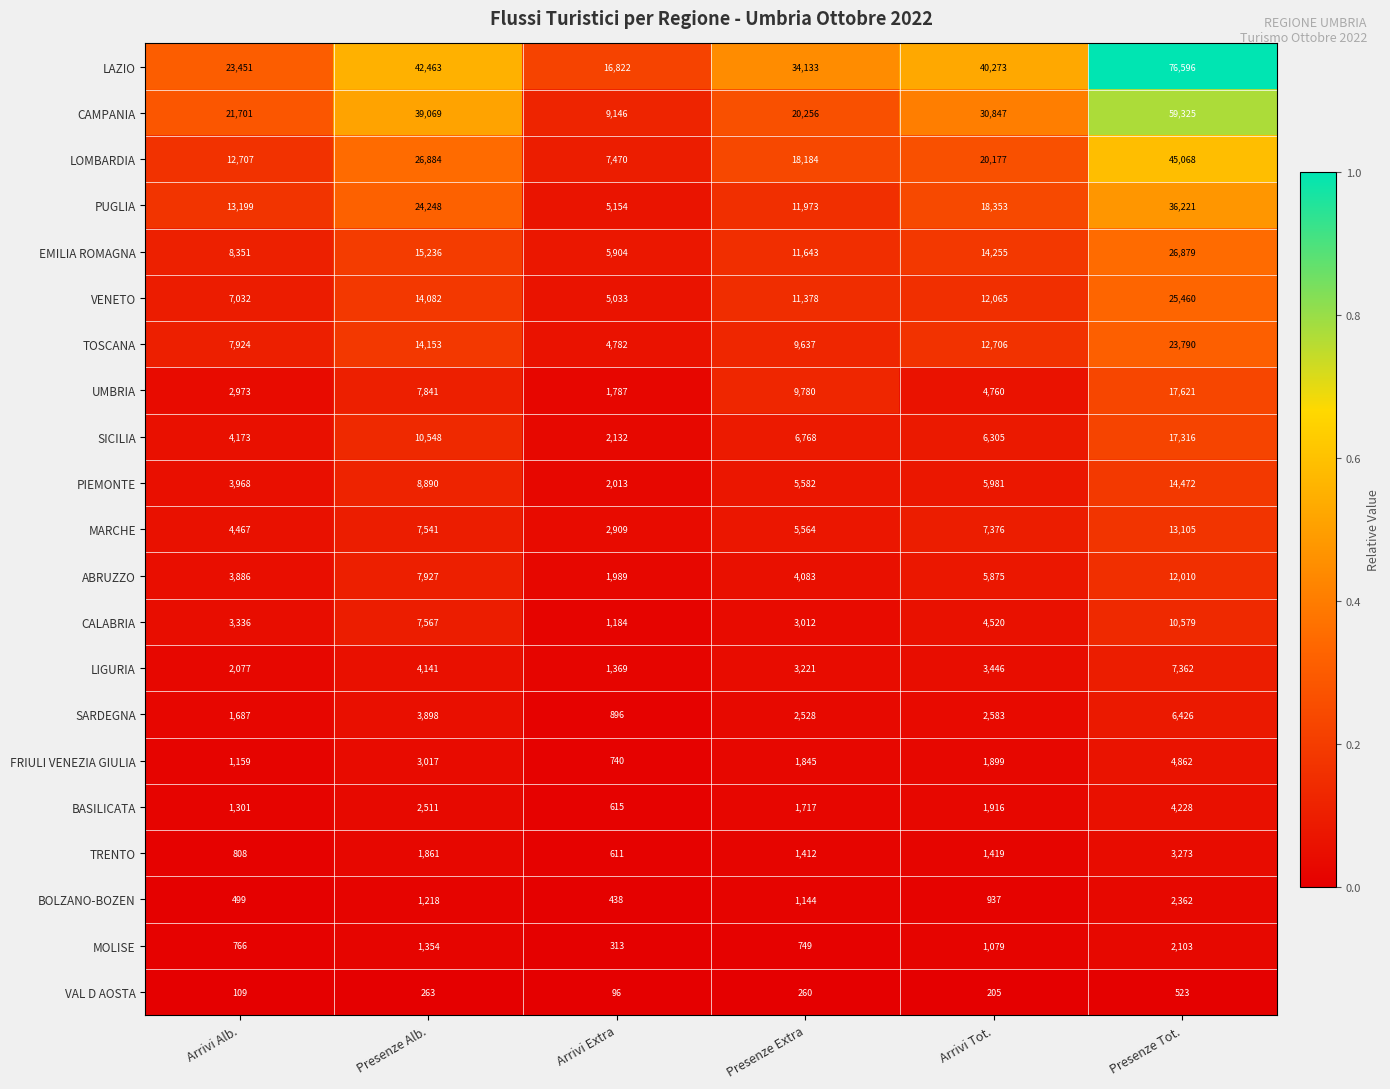

Is it true that SICILIA equals 6768 at Presenze Extra?

True